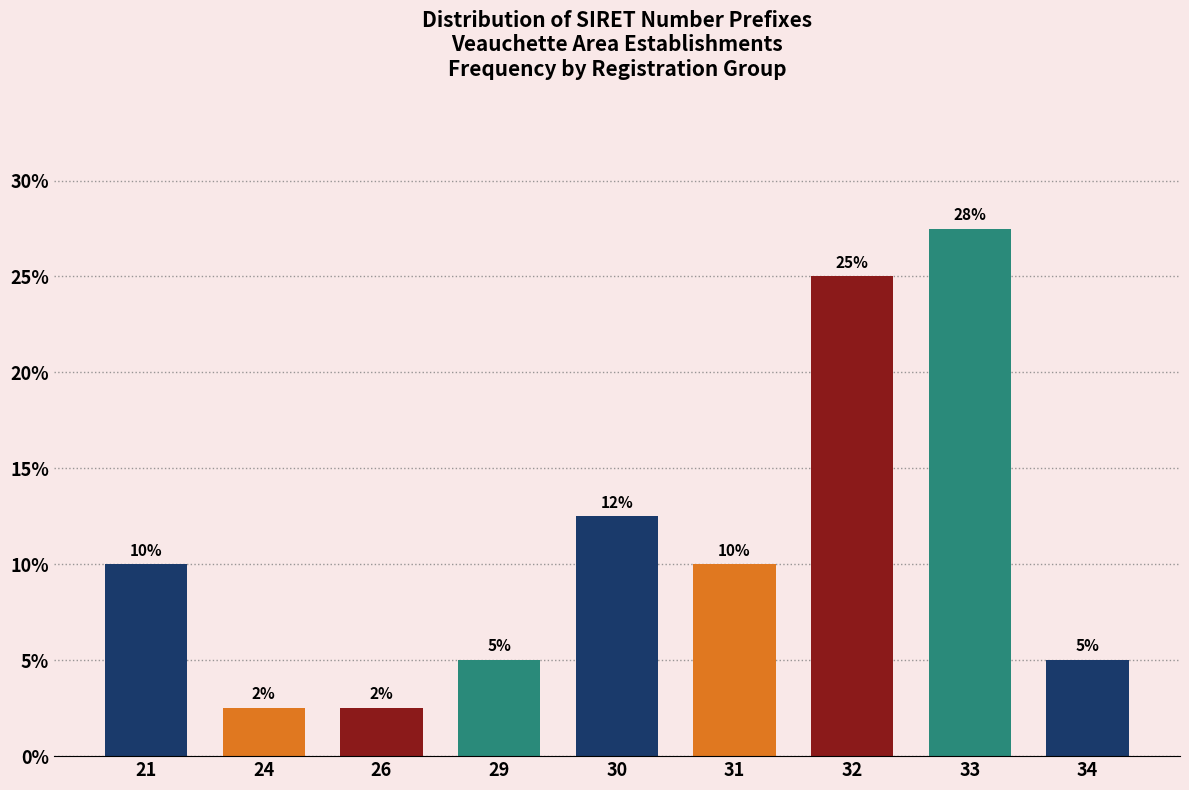

Which category has the highest value across all series?

33